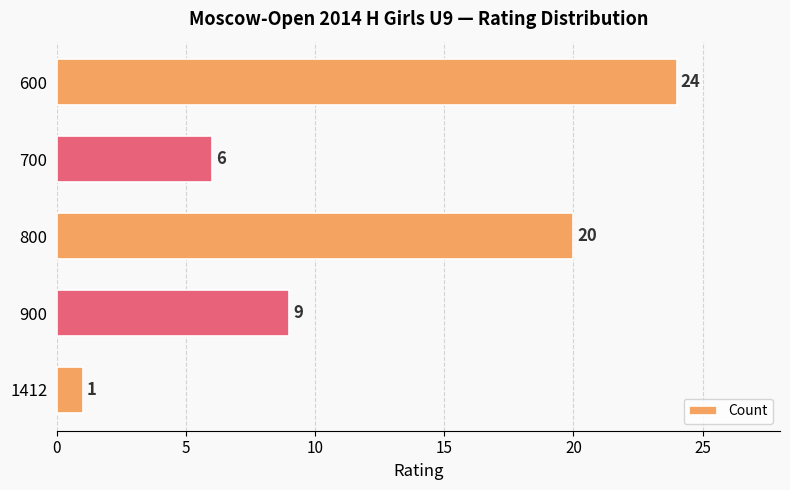

Count the number of categories in the chart.

5